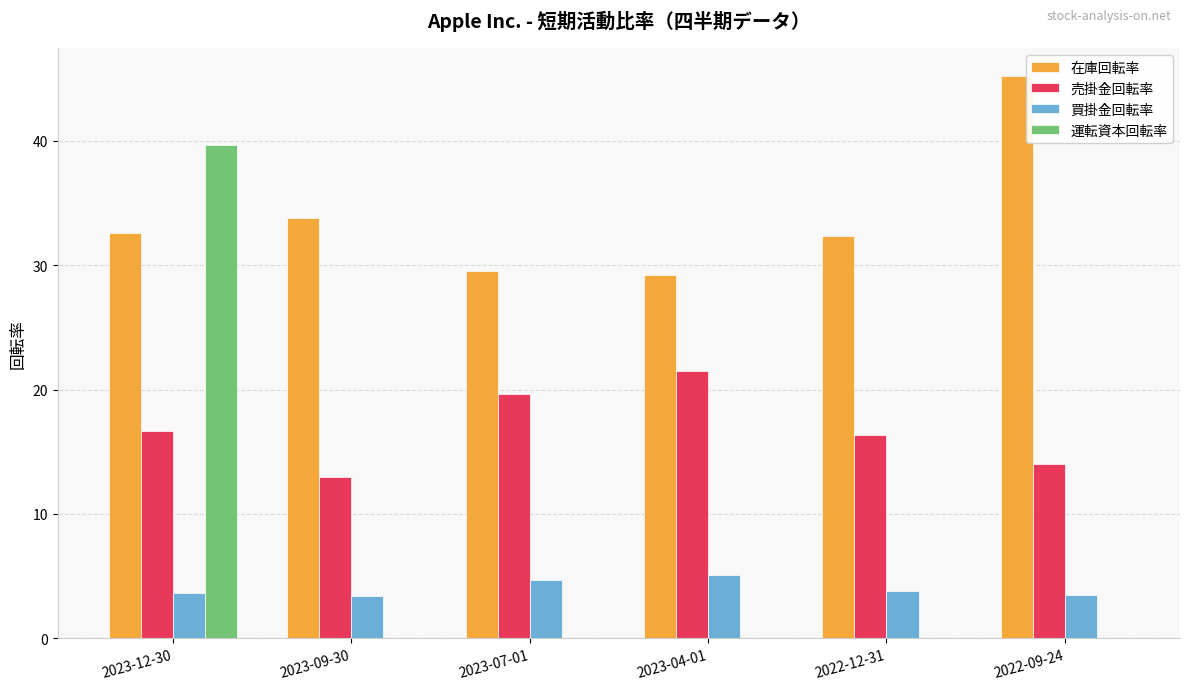

At which label does 売掛金回転率 first exceed 16?

2023-12-30